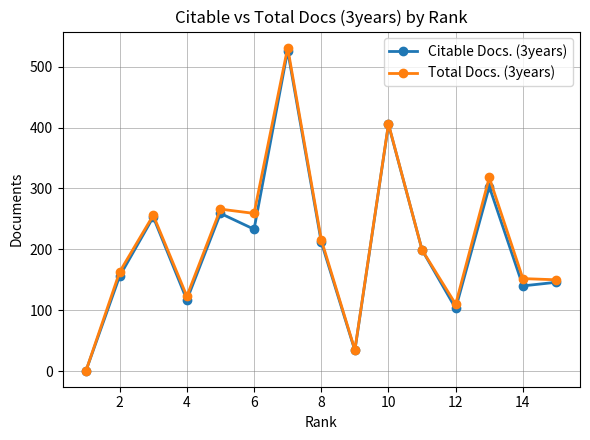

True or false: Total Docs. (3years) has more than 2 points higher than both neighbors.

True